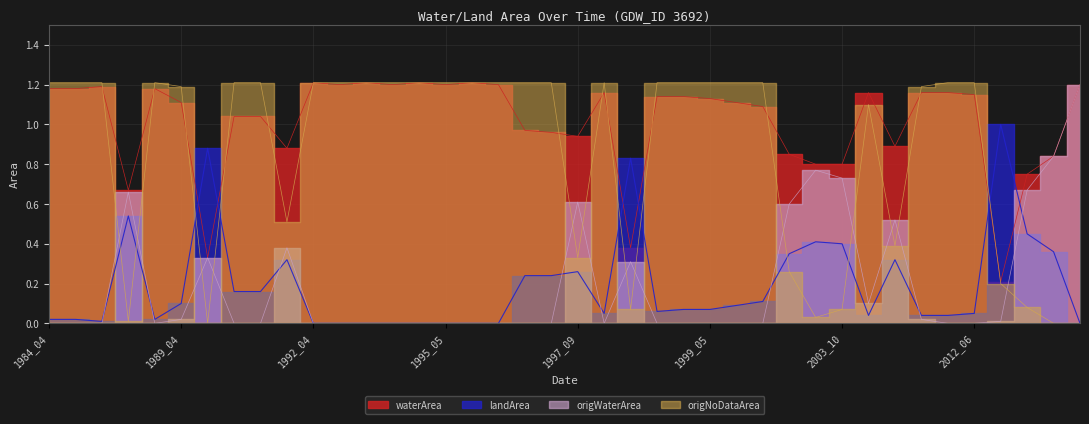

Reading left to right, what are all the values shown in this chart?

waterArea: 1984_04=1.2	1984_05=1.2	1986_04=1.2	1988_05=0.7	1988_06=1.2	1989_04=1.1	1990_10=0.3	1991_04=1.0	1991_05=1.0	1991_08=0.9	1992_04=1.2	1992_05=1.2	1993_04=1.2	1993_05=1.2	1995_04=1.2	1995_05=1.2	1996_04=1.2	1996_05=1.2	1997_04=1.0	1997_05=1.0	1997_09=0.9	1998_04=1.2	1998_06=0.4	1998_07=1.1	1999_04=1.1	1999_05=1.1	2001_04=1.1	2003_05=1.1	2003_08=0.8	2003_09=0.8	2003_10=0.8	2007_09=1.2	2008_06=0.9	2009_04=1.2	2010_05=1.2	2012_06=1.1	2012_07=0.2	2015_08=0.8	2015_09=0.8	2021_04=1.2
landArea: 1984_04=0.0	1984_05=0.0	1986_04=0.0	1988_05=0.5	1988_06=0.0	1989_04=0.1	1990_10=0.9	1991_04=0.2	1991_05=0.2	1991_08=0.3	1992_04=0.0	1992_05=0.0	1993_04=0.0	1993_05=0.0	1995_04=0.0	1995_05=0.0	1996_04=0.0	1996_05=0.0	1997_04=0.2	1997_05=0.2	1997_09=0.3	1998_04=0.1	1998_06=0.8	1998_07=0.1	1999_04=0.1	1999_05=0.1	2001_04=0.1	2003_05=0.1	2003_08=0.3	2003_09=0.4	2003_10=0.4	2007_09=0.0	2008_06=0.3	2009_04=0.0	2010_05=0.0	2012_06=0.1	2012_07=1.0	2015_08=0.5	2015_09=0.4	2021_04=0.0
origWaterArea: 1984_04=0.0	1984_05=0.0	1986_04=0.0	1988_05=0.7	1988_06=0.0	1989_04=0.0	1990_10=0.3	1991_04=0.0	1991_05=0.0	1991_08=0.4	1992_04=0.0	1992_05=0.0	1993_04=0.0	1993_05=0.0	1995_04=0.0	1995_05=0.0	1996_04=0.0	1996_05=0.0	1997_04=0.0	1997_05=0.0	1997_09=0.6	1998_04=0.0	1998_06=0.3	1998_07=0.0	1999_04=0.0	1999_05=0.0	2001_04=0.0	2003_05=0.0	2003_08=0.6	2003_09=0.8	2003_10=0.7	2007_09=0.1	2008_06=0.5	2009_04=0.0	2010_05=0.0	2012_06=0.0	2012_07=0.0	2015_08=0.7	2015_09=0.8	2021_04=1.2
origNoDataArea: 1984_04=1.2	1984_05=1.2	1986_04=1.2	1988_05=0.0	1988_06=1.2	1989_04=1.2	1990_10=0.0	1991_04=1.2	1991_05=1.2	1991_08=0.5	1992_04=1.2	1992_05=1.2	1993_04=1.2	1993_05=1.2	1995_04=1.2	1995_05=1.2	1996_04=1.2	1996_05=1.2	1997_04=1.2	1997_05=1.2	1997_09=0.3	1998_04=1.2	1998_06=0.1	1998_07=1.2	1999_04=1.2	1999_05=1.2	2001_04=1.2	2003_05=1.2	2003_08=0.3	2003_09=0.0	2003_10=0.1	2007_09=1.1	2008_06=0.4	2009_04=1.2	2010_05=1.2	2012_06=1.2	2012_07=0.2	2015_08=0.1	2015_09=0.0	2021_04=0.0